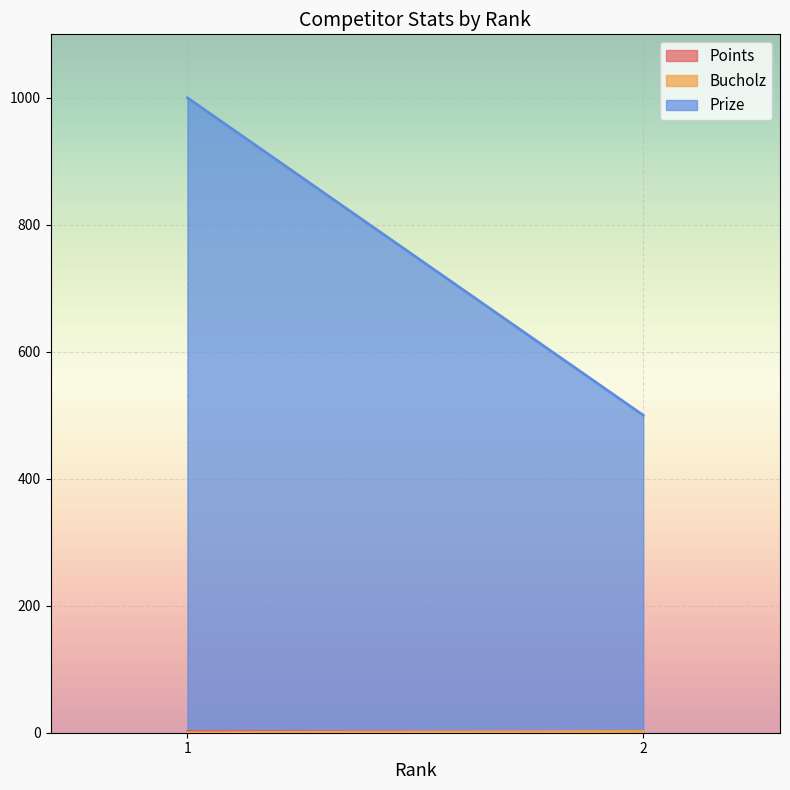

Between 2 and 1, which is larger?

1